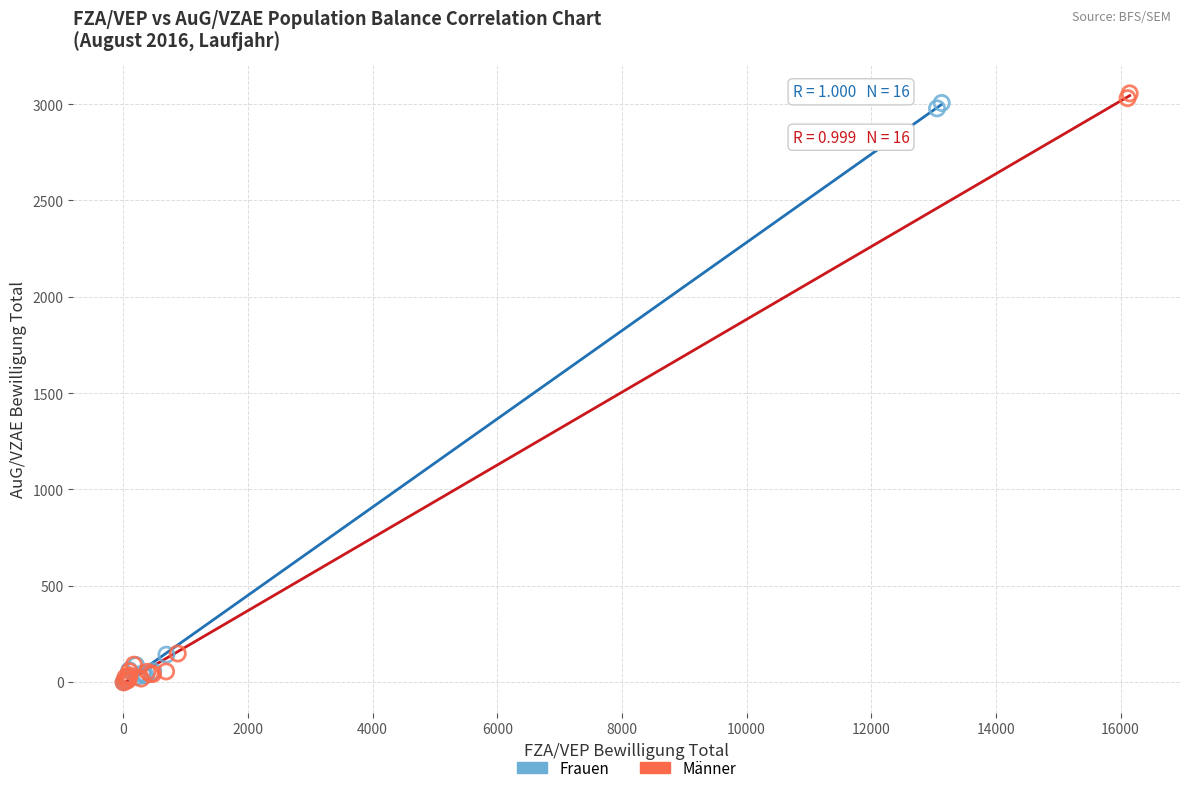

Which series has the largest Y range (max minus min)?

Männer